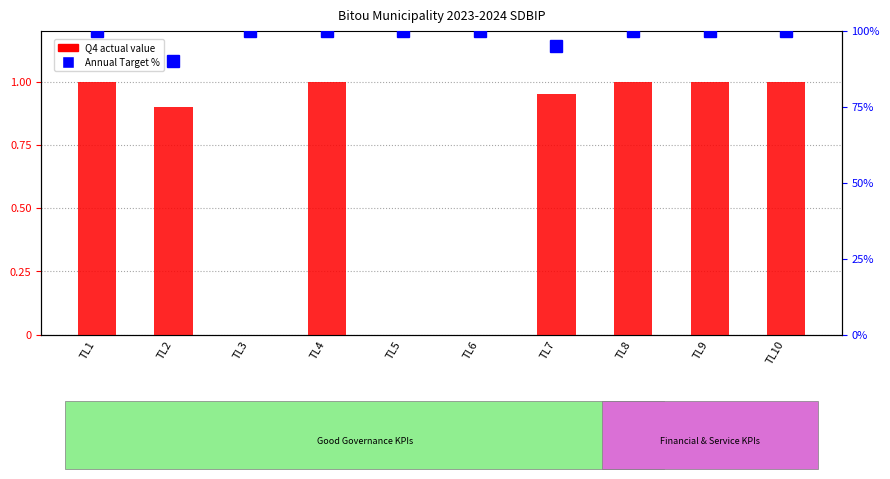

How many values in Q4 actual are above zero?

7